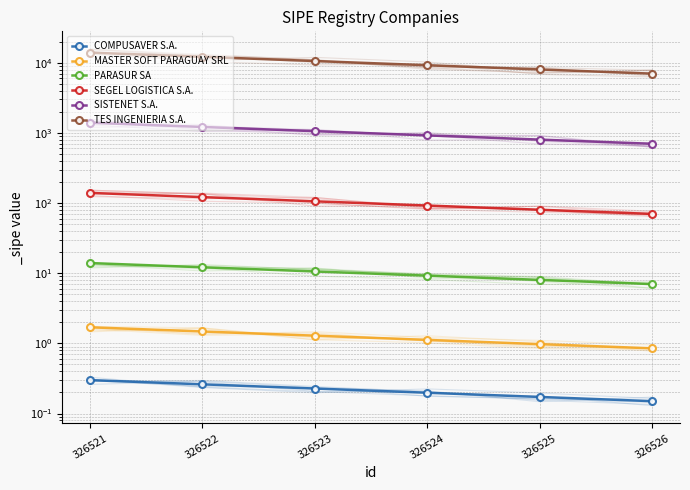

Which category has the lowest value across all series?

326526